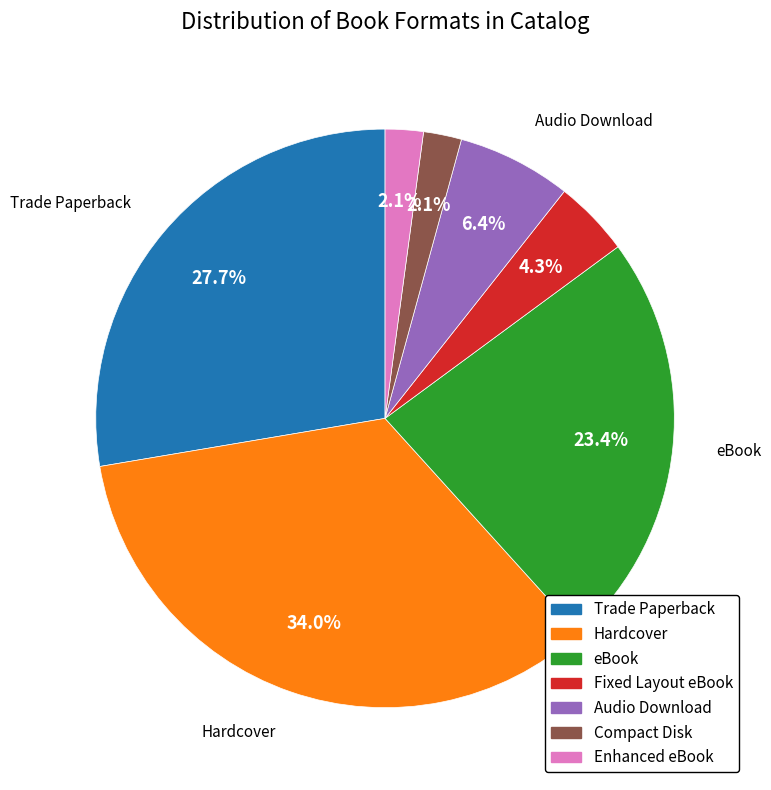

Which slice is the largest?

Hardcover